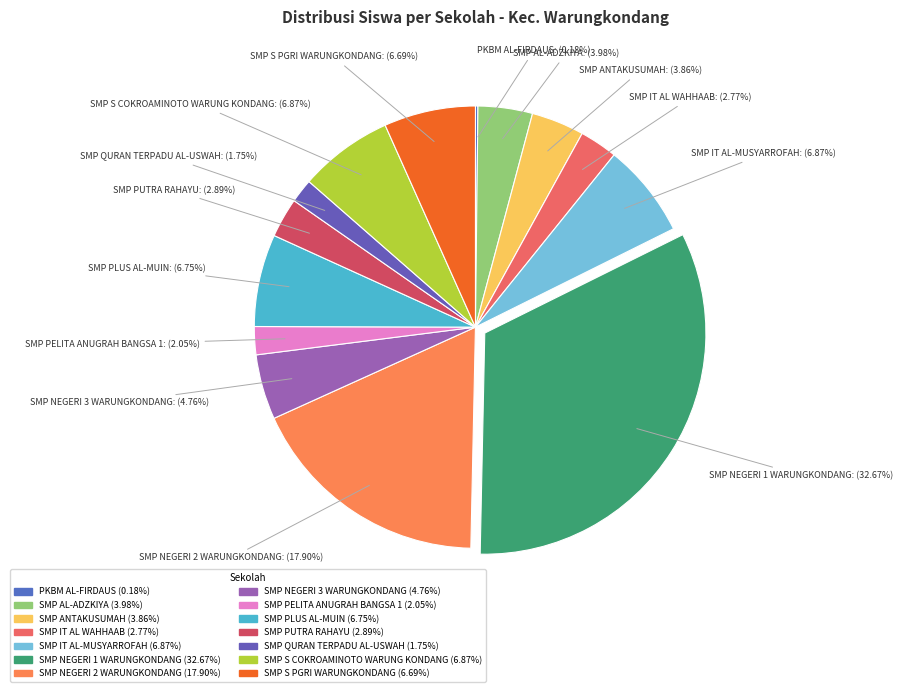

The SMP PLUS AL-MUIN slice represents 1% of the pie. True or false?

False